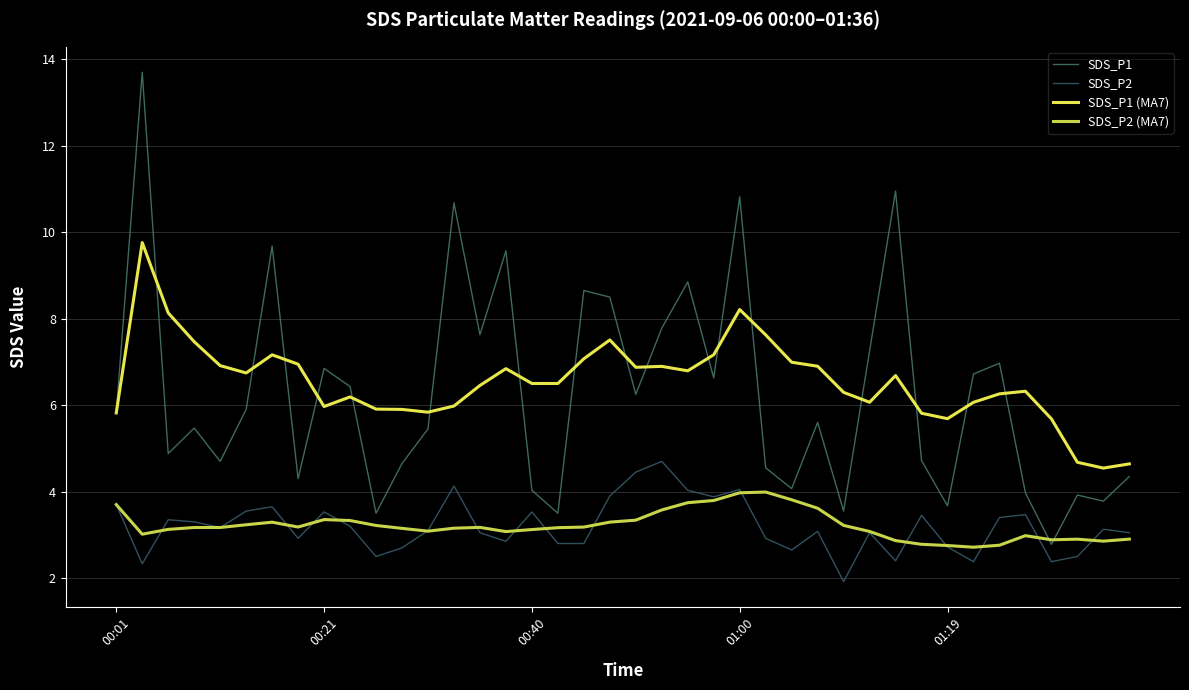

What is the maximum value shown in the chart?

13.7